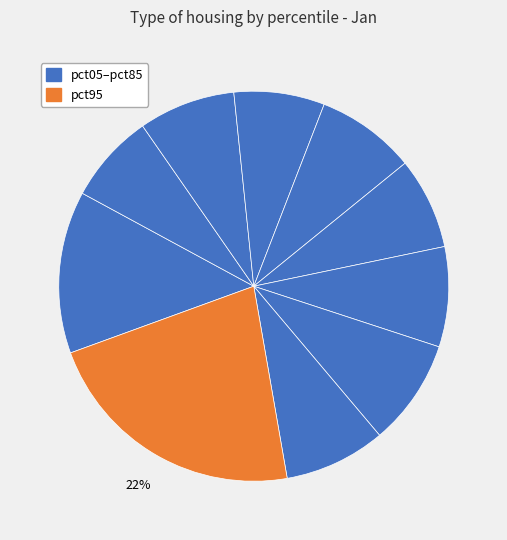

What is the largest slice in the pie chart?

pct95